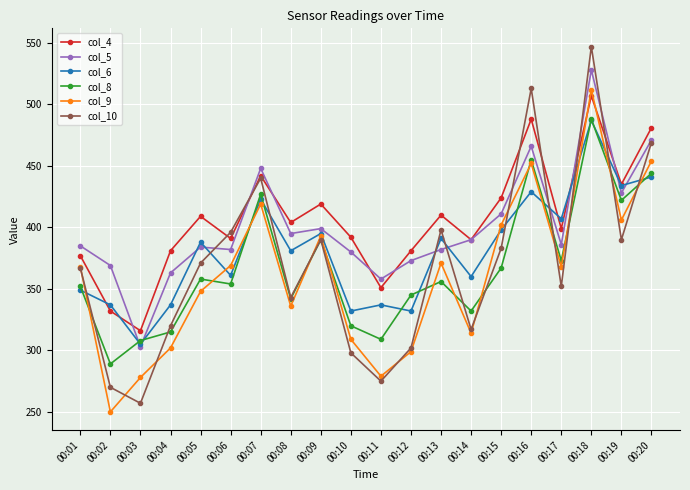

Where is the first local minimum for col_10?

00:03